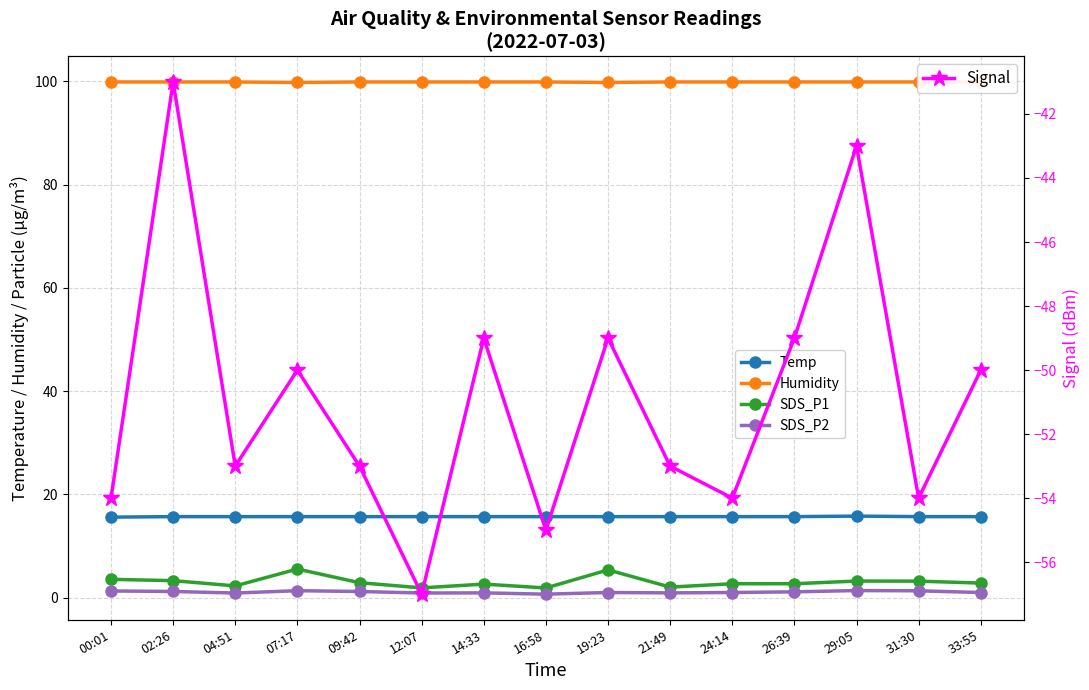

True or false: Signal has more than 2 points higher than both neighbors.

True